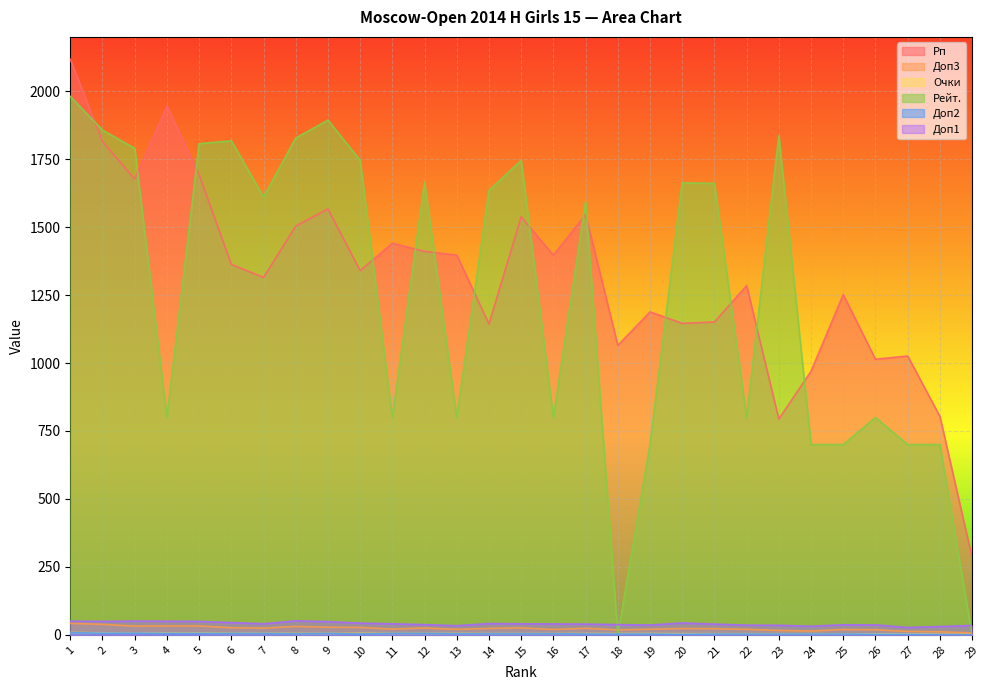

How many intersections are there between Рейт. and Доп1?

3